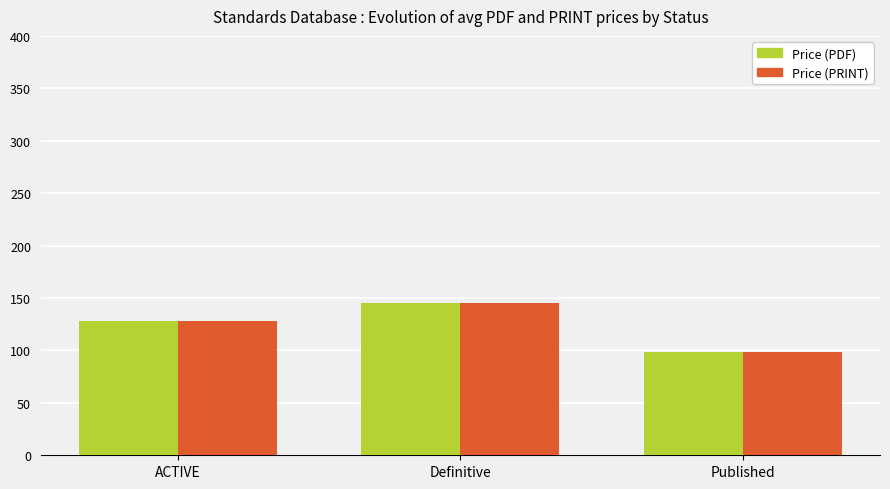

Where does the Price (PDF) series first go above 127?

ACTIVE